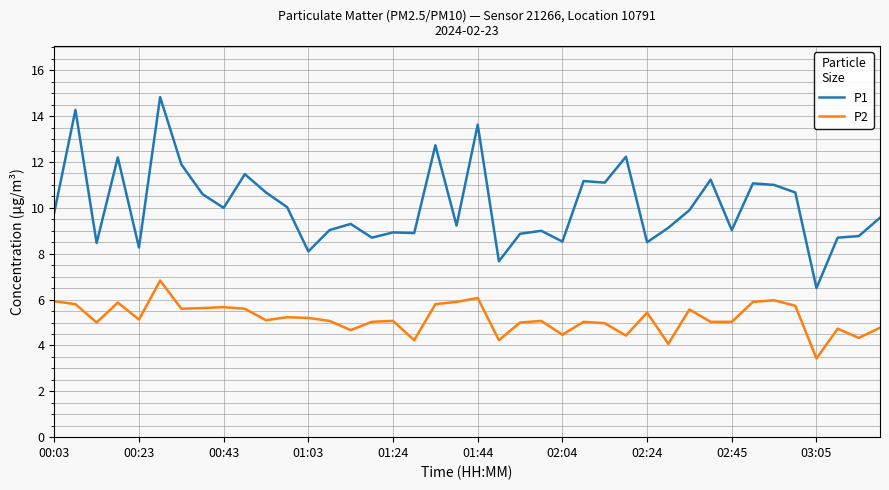

What are all the series names shown in the legend?

P1, P2